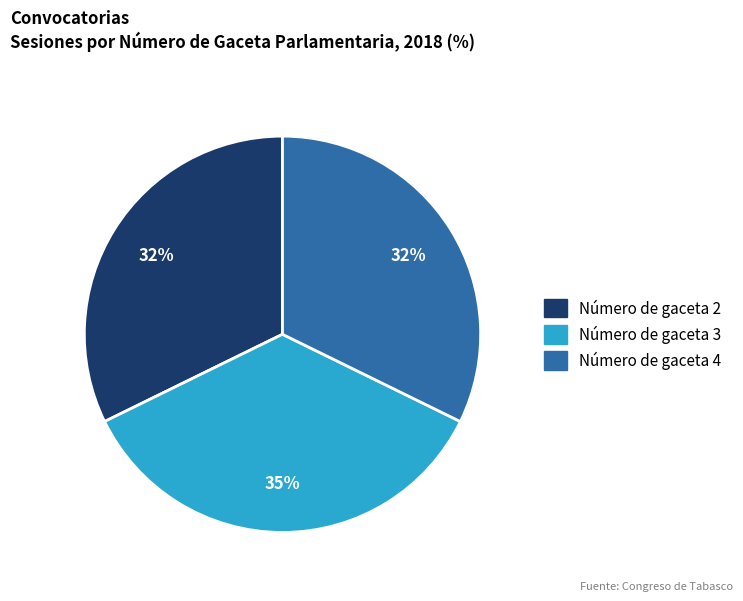

Is there any slice that represents more than half of the pie?

No